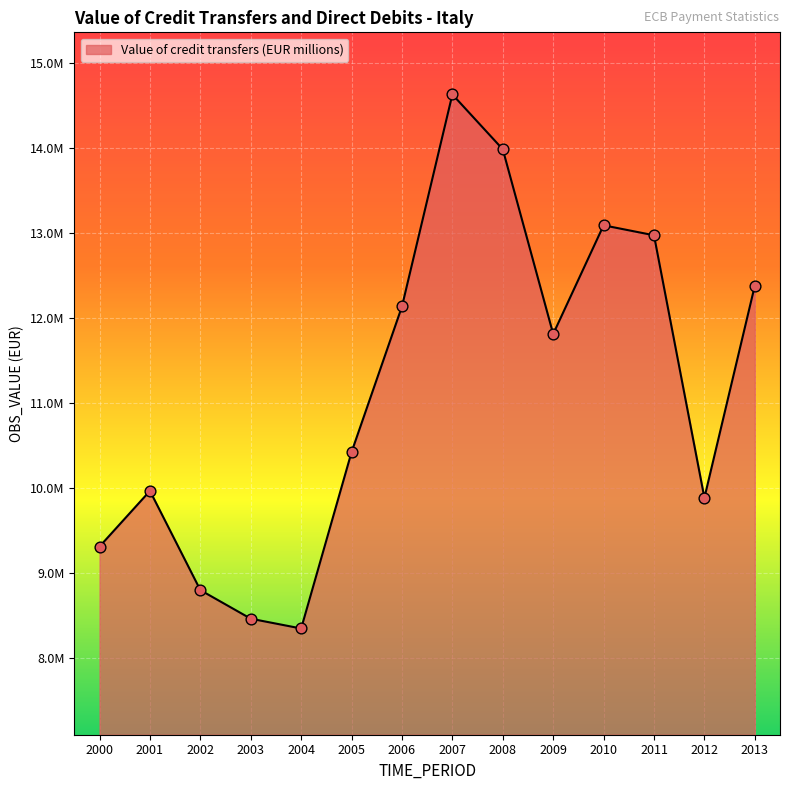

Approximately how many times larger is the value at 2007 compared to 2003?

1.7